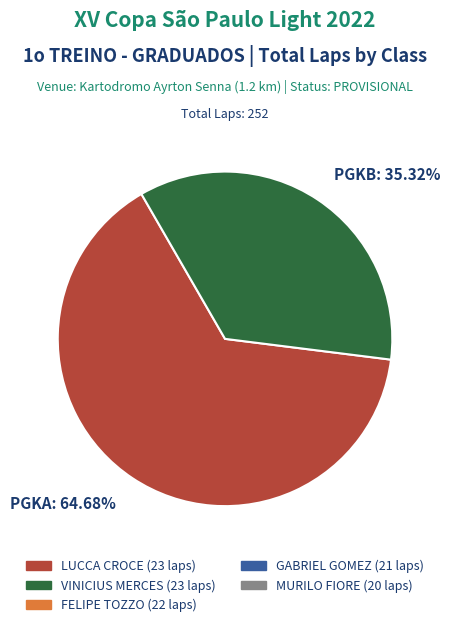

To the nearest percent, what is the difference between the largest and smallest slice percentages?

29%